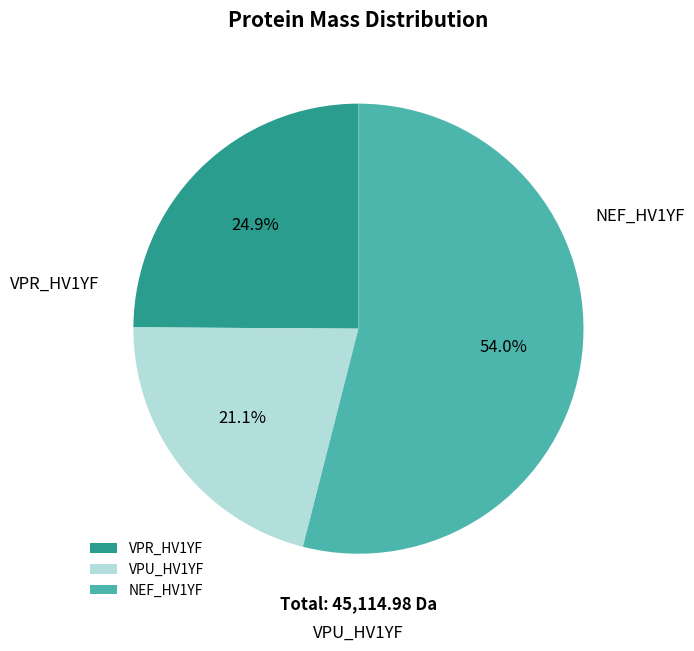

What portion of the pie excludes NEF_HV1YF?

46.0%